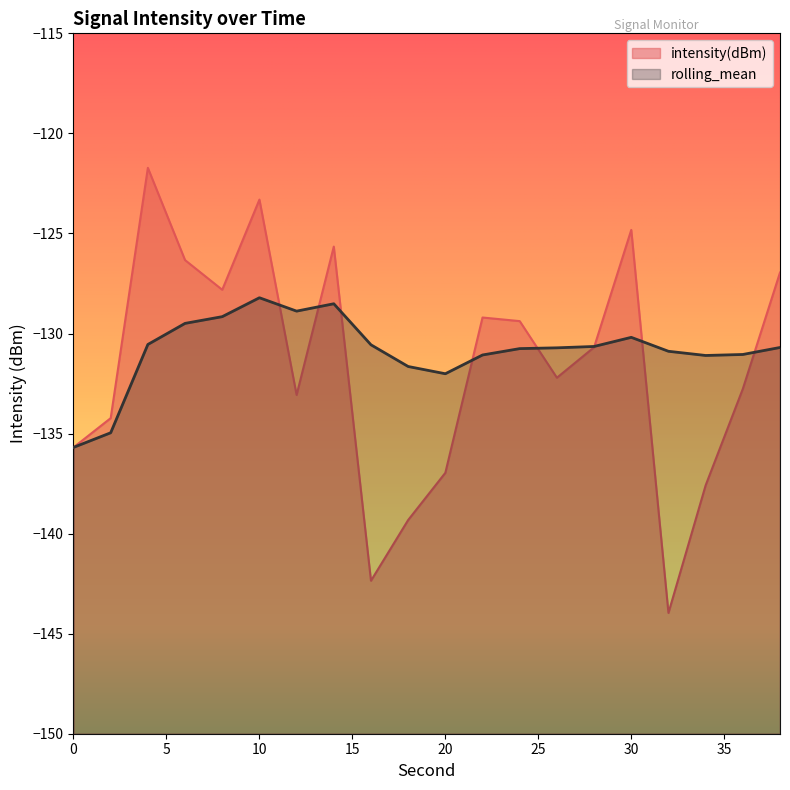

At which label does intensity(dBm) first exceed -130?

4